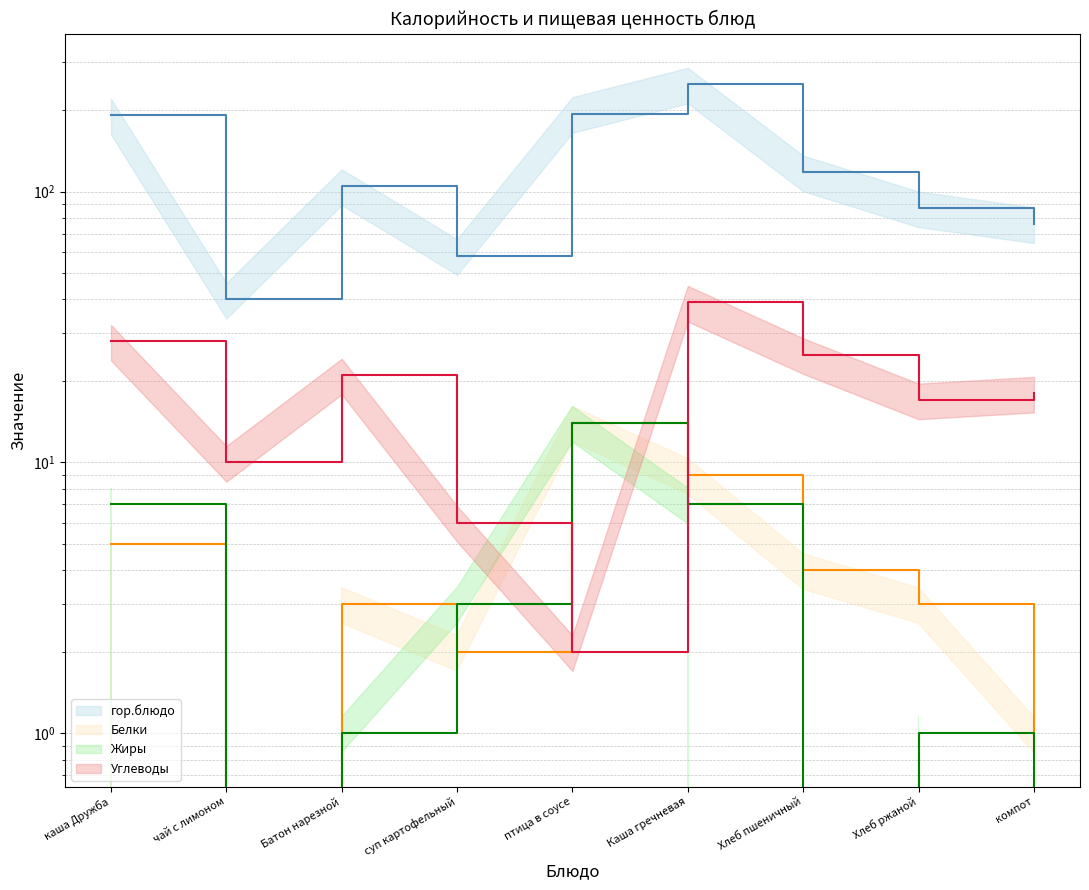

What is the difference between the maximum and minimum values in the Жиры series?

14